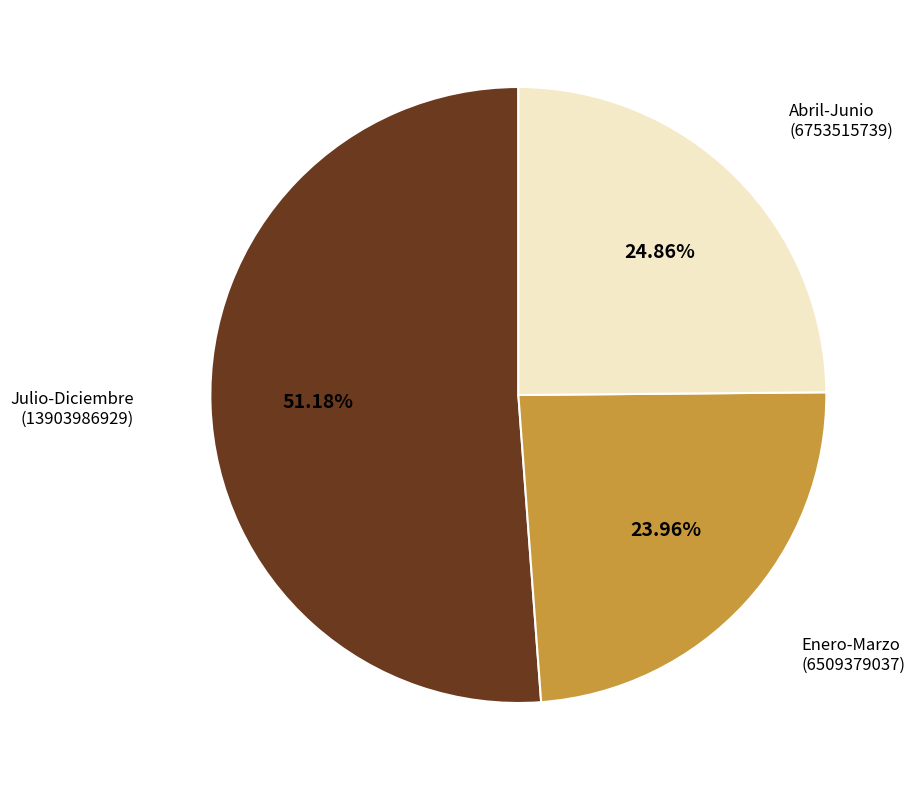

How many slices are in this pie chart?

3